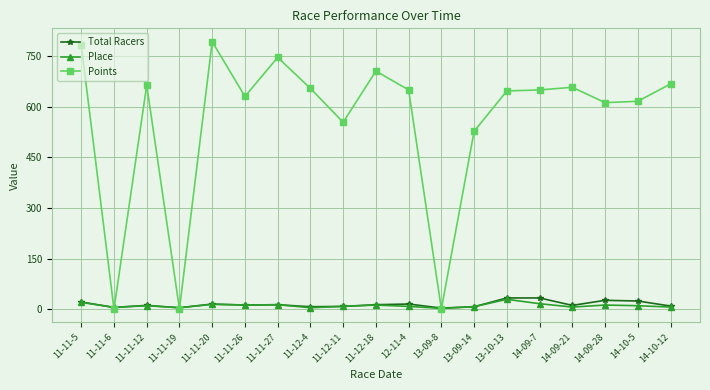

True or false: Points has more than 1 interior local peaks.

True